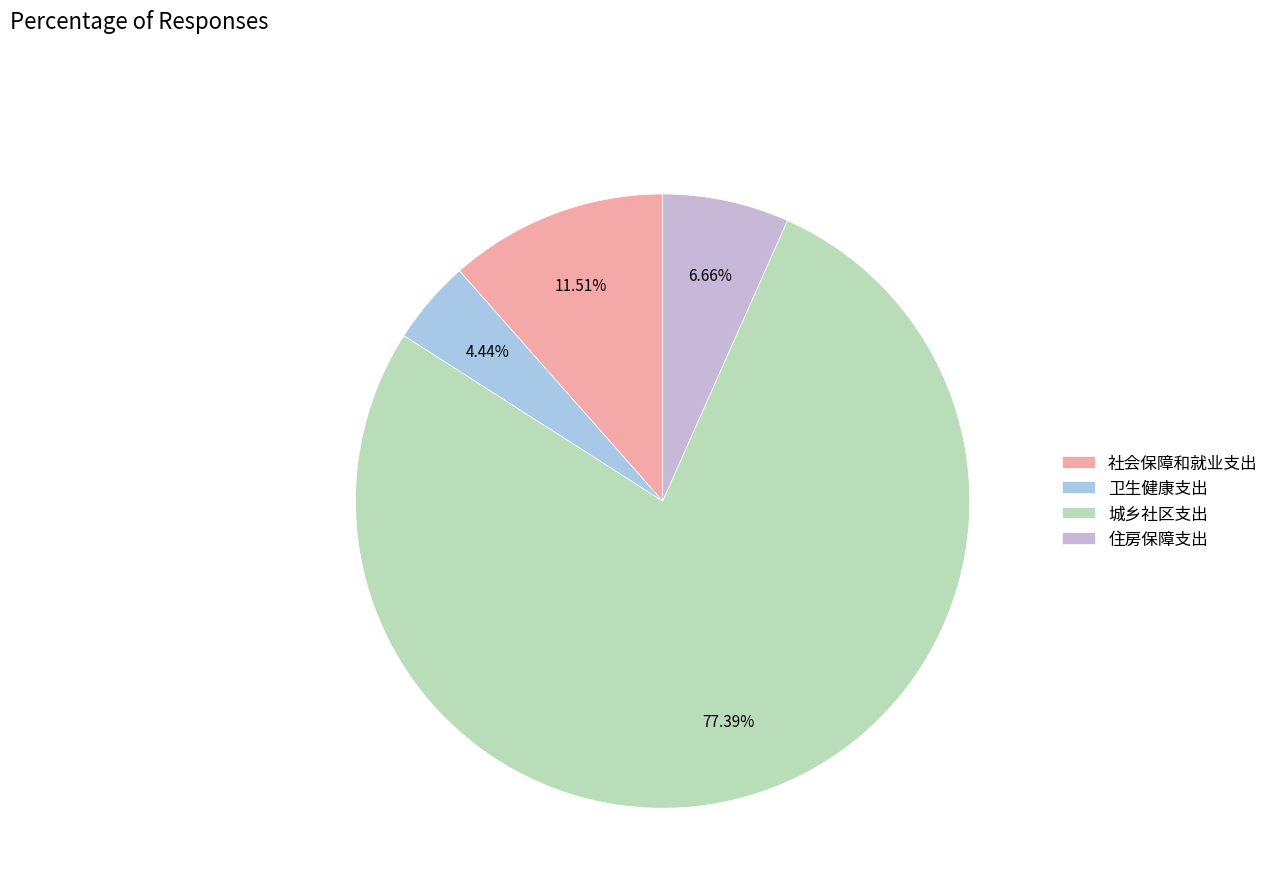

Count the number of slices in the pie.

4